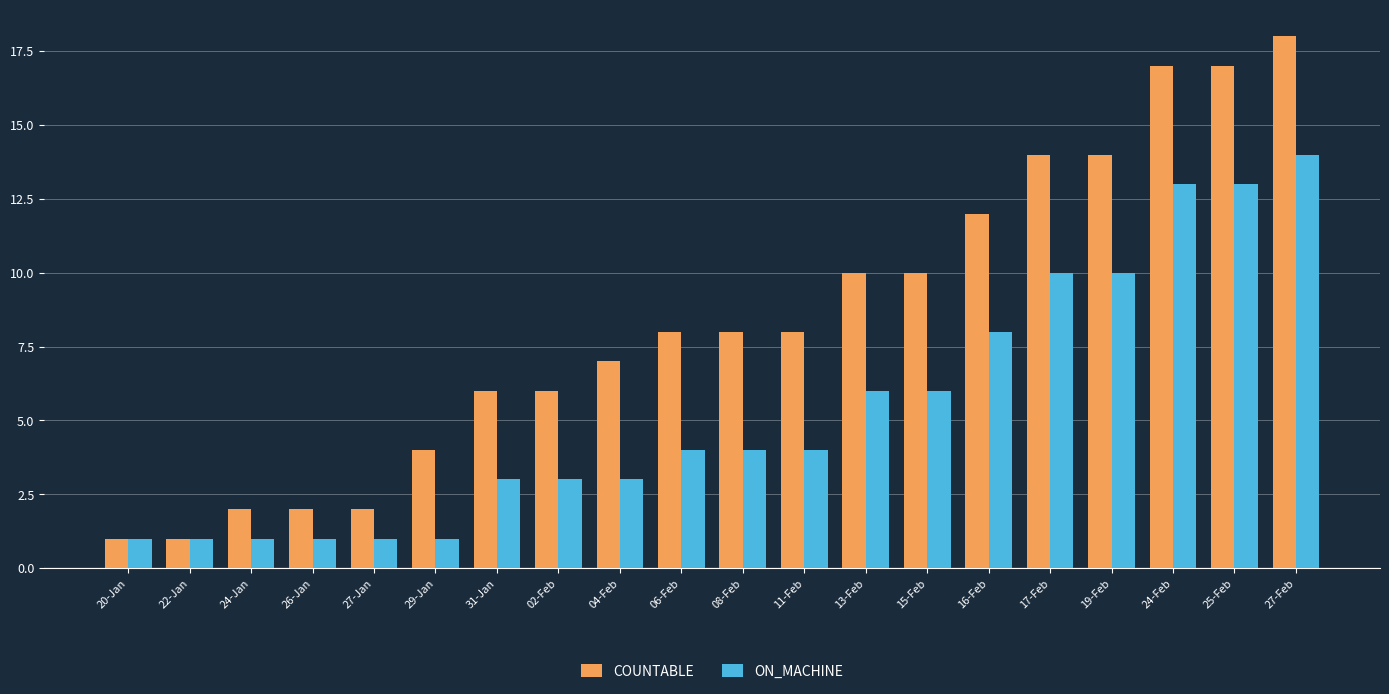

What is the greatest value displayed?

18